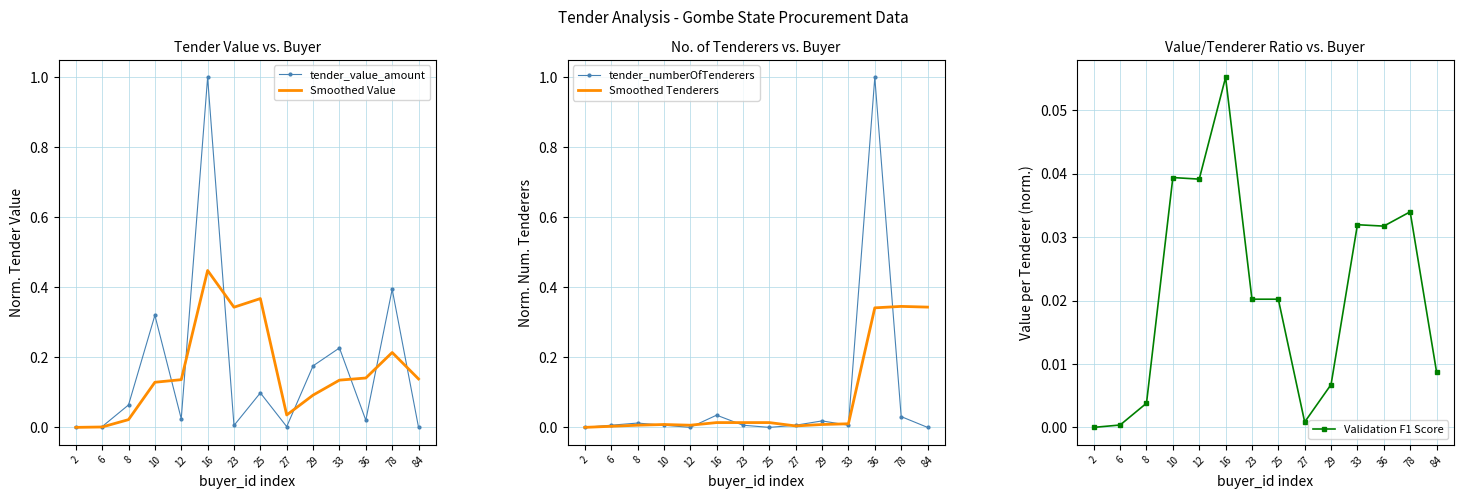

True or false: tender_numberOfTenderers has a value of 0.0 at 8.

False